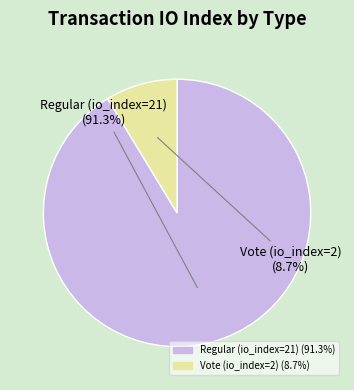

Which category has the biggest portion of the pie?

Regular (io_index=21)